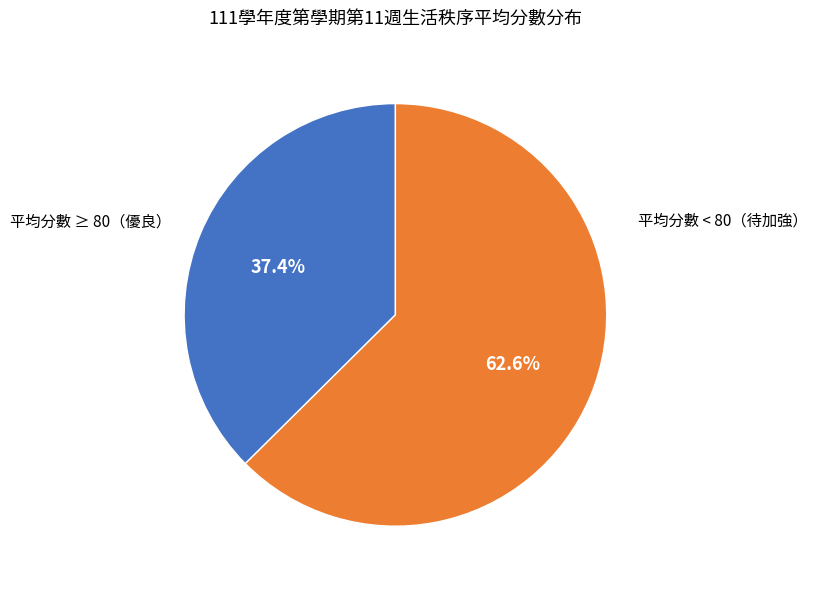

To the nearest percent, what is the difference between the largest and smallest slice percentages?

25%